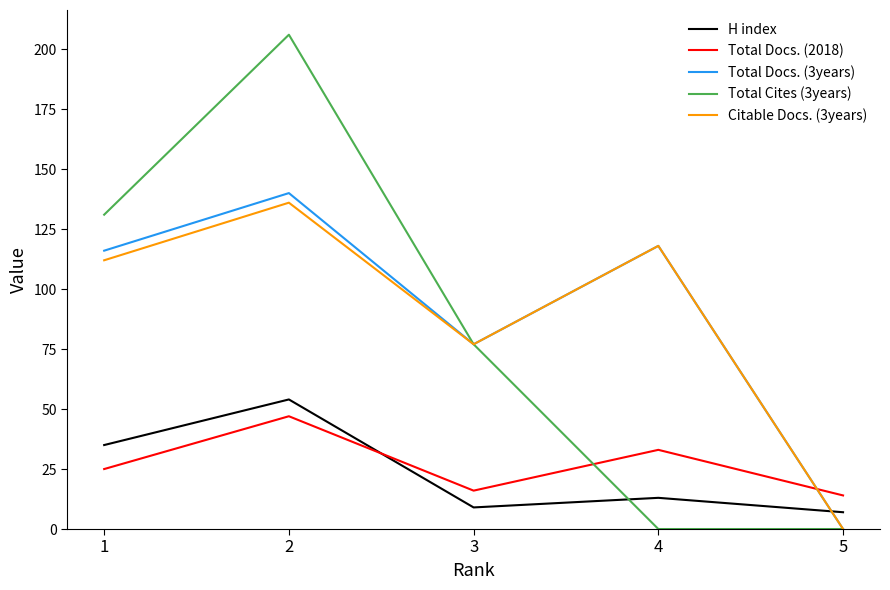

The value of Total Docs. (2018) at 5 is 14. True or false?

True